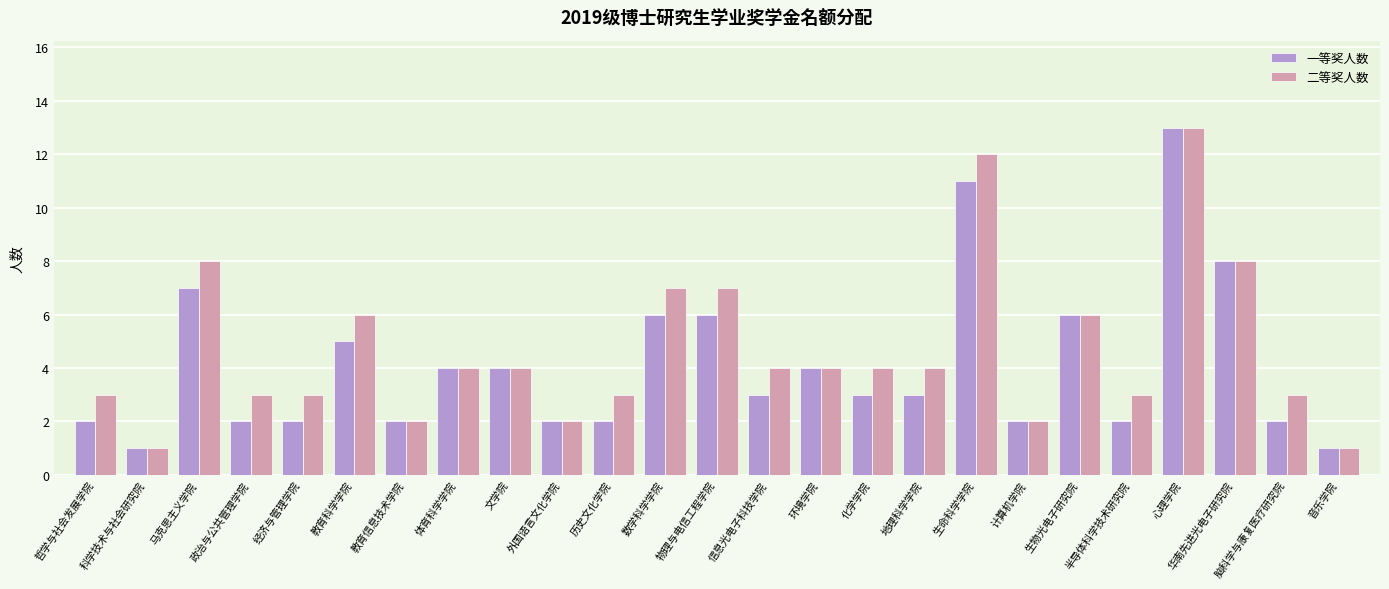

Reading left to right, what are all the values shown in this chart?

一等奖人数: 2	1	7	2	2	5	2	4	4	2	2	6	6	3	4	3	3	11	2	6	2	13	8	2	1
二等奖人数: 3	1	8	3	3	6	2	4	4	2	3	7	7	4	4	4	4	12	2	6	3	13	8	3	1